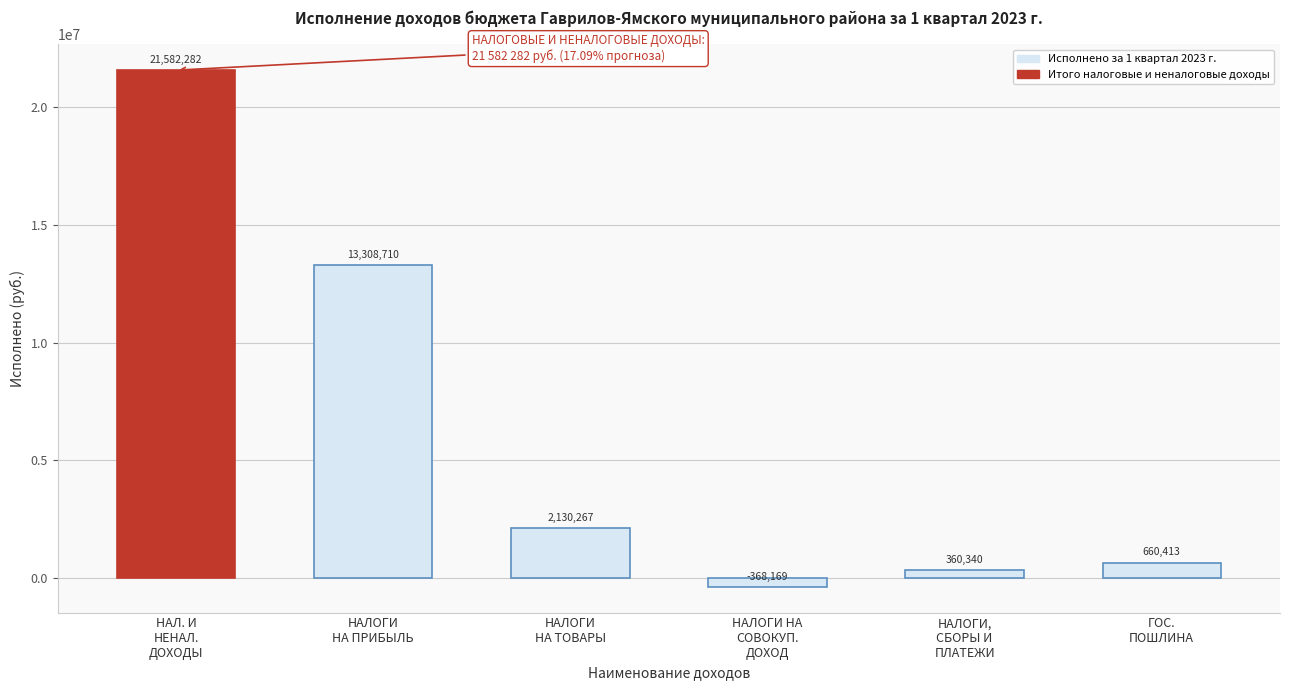

What is the minimum value shown in the chart?

-368168.8